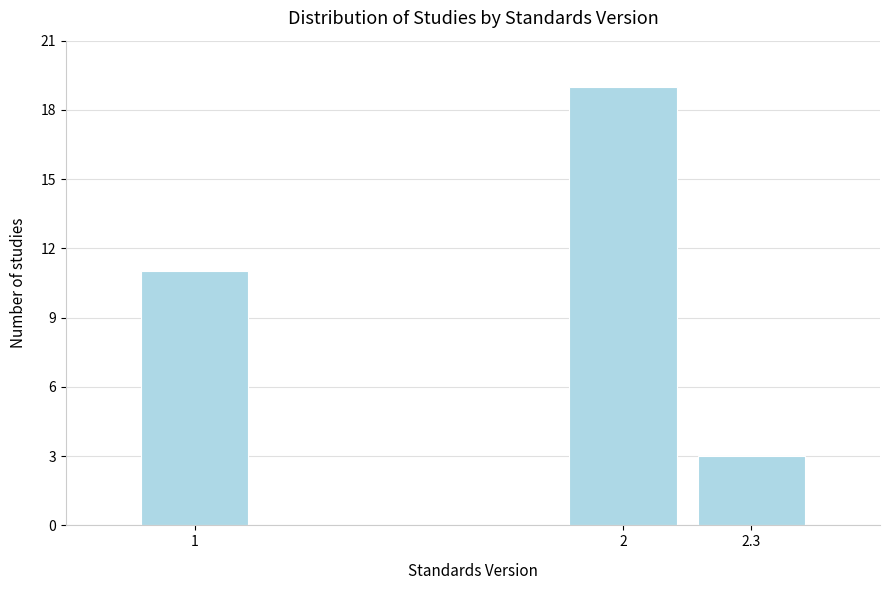

Reading left to right, what are all the values shown in this chart?

1=11	2=19	2.3=3